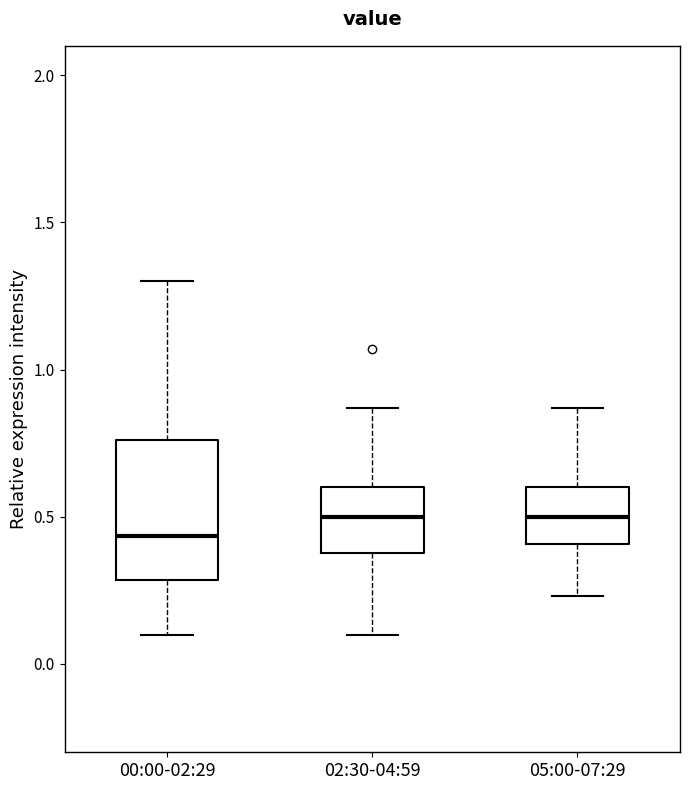

Where does the upper whisker of the box for 05:00-07:29 end on the y-axis? The values are not printed on the chart, so give them approximately, as read against the axis.

0.85